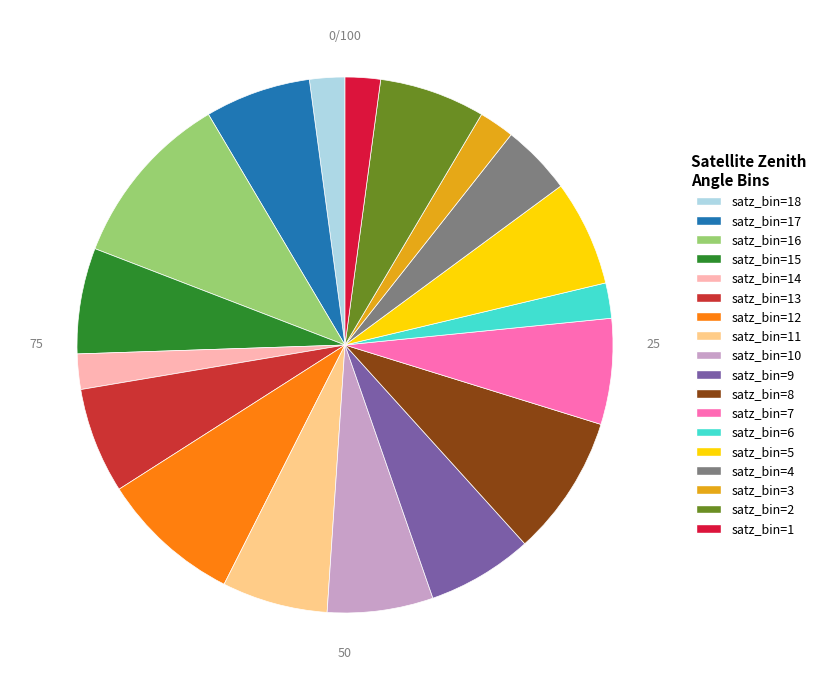

Does any single category account for the majority?

No